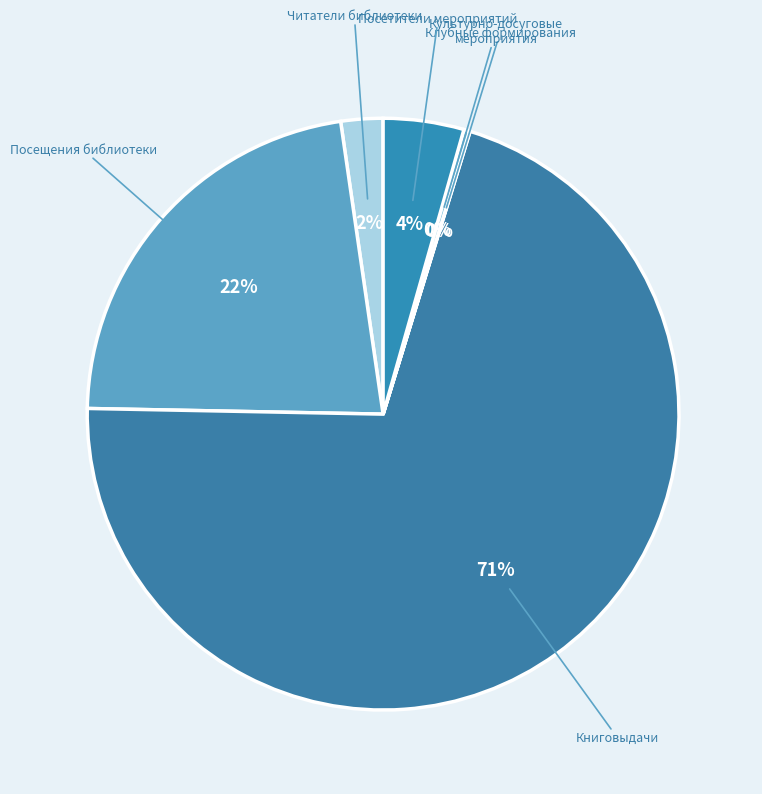

Does Книговыдачи account for over 50% of the chart?

Yes